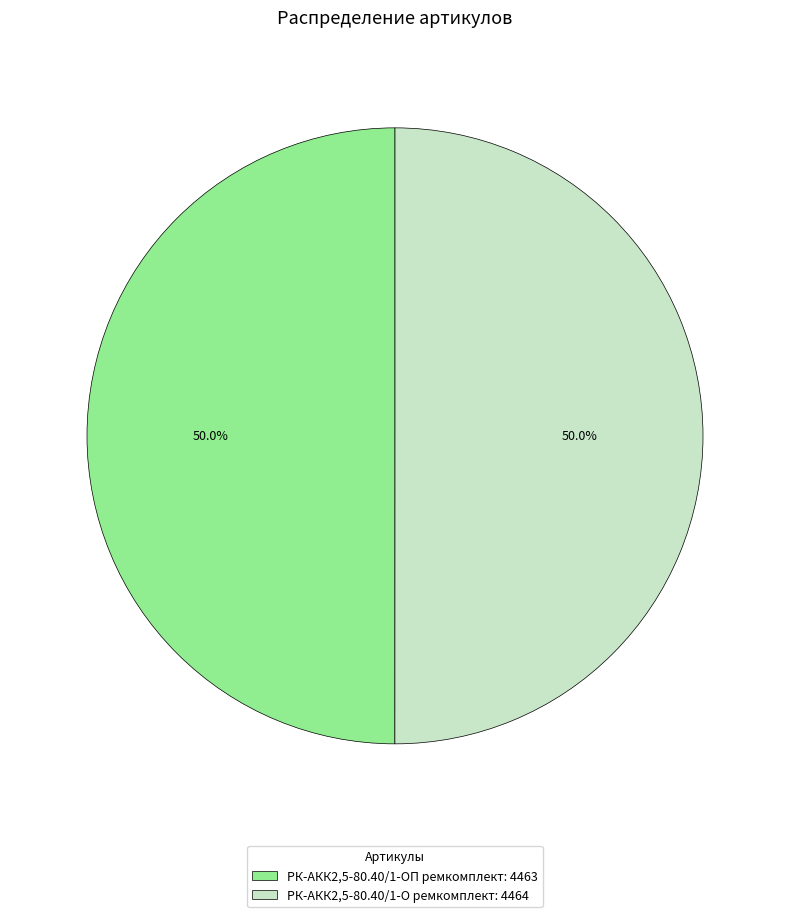

Combined, do РК-АКК2,5-80.40/1-ОП ремкомплект and РК-АКК2,5-80.40/1-О ремкомплект account for over 50%?

Yes